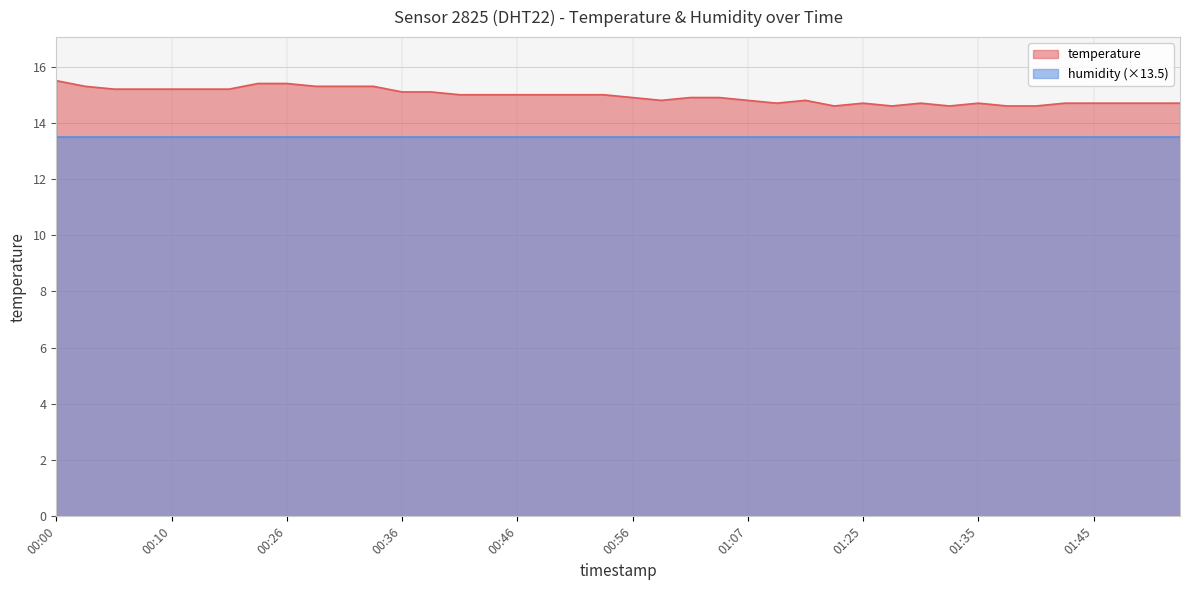

At which label does the data first exceed 15?

00:00